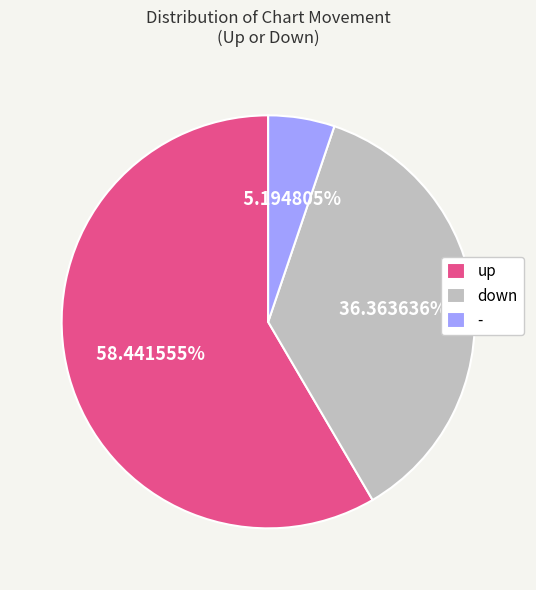

Which has a higher value, down or -?

down